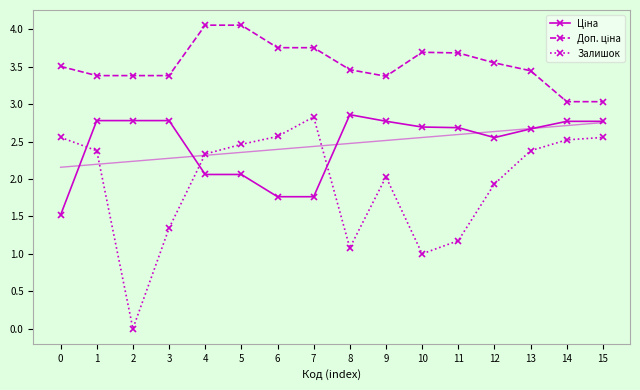

The value of Ціна at 6 is 1.0. True or false?

False